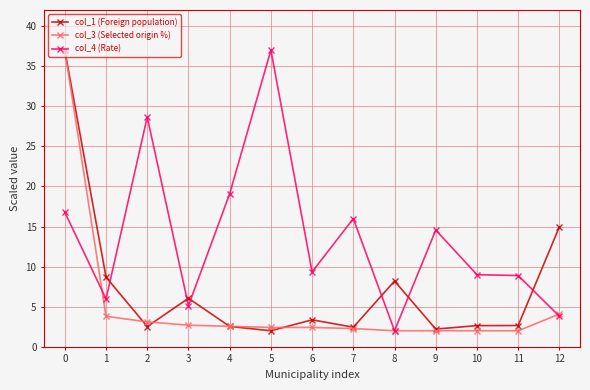

List the series in order of their overall mean, highest first.

col_4 (Rate), col_1 (Foreign population), col_3 (Selected origin %)